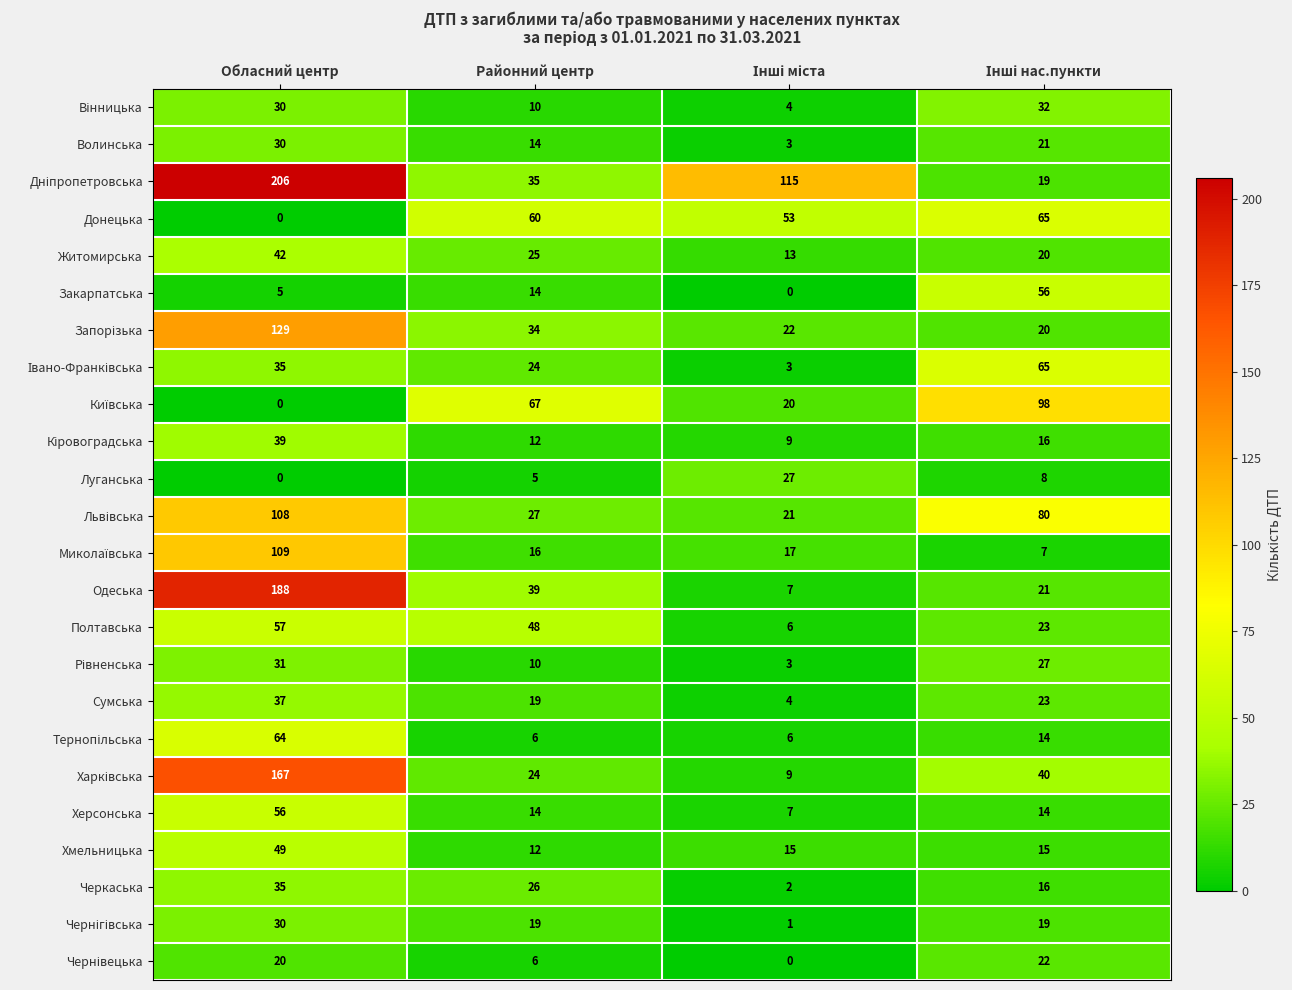

At which category is the sum across all series the highest?

Обласний центр